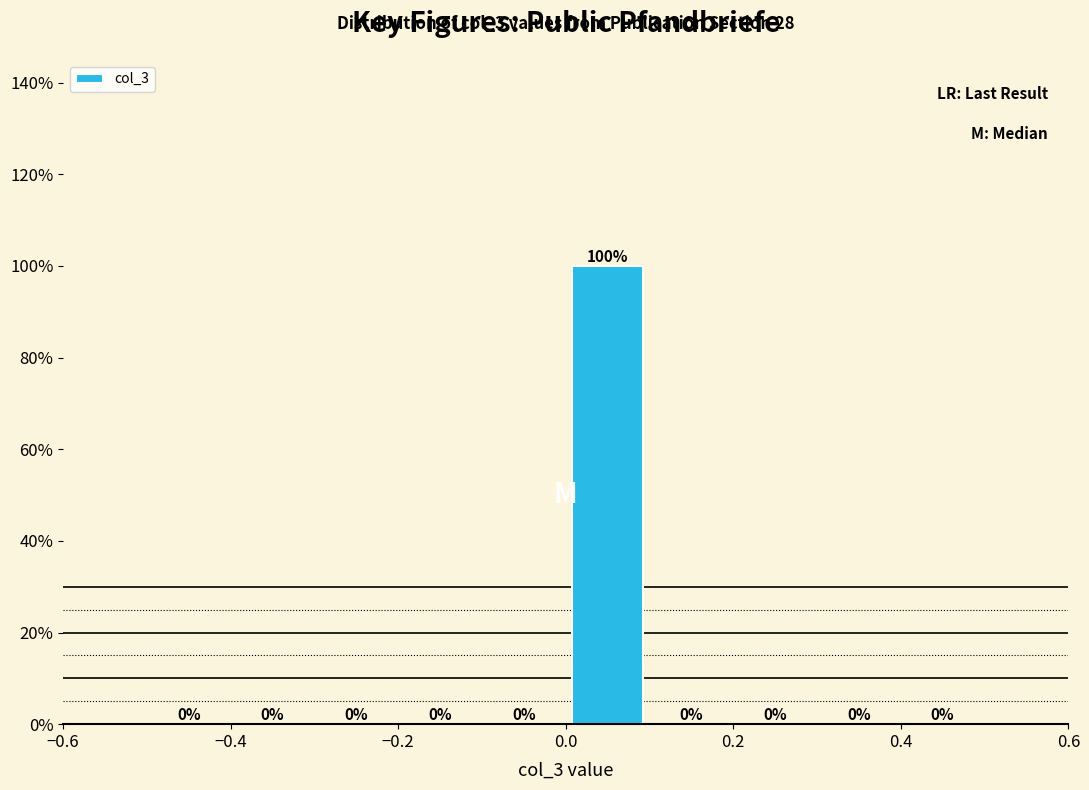

Reading left to right, list every bar in this chart as the range it spans on the x-axis followed by its height.

-0.5 to -0.4: 0
-0.4 to -0.3: 0
-0.3 to -0.2: 0
-0.2 to -0.1: 0
-0.1 to 0.0: 0
0.0 to 0.1: 100
0.1 to 0.2: 0
0.2 to 0.3: 0
0.3 to 0.4: 0
0.4 to 0.5: 0